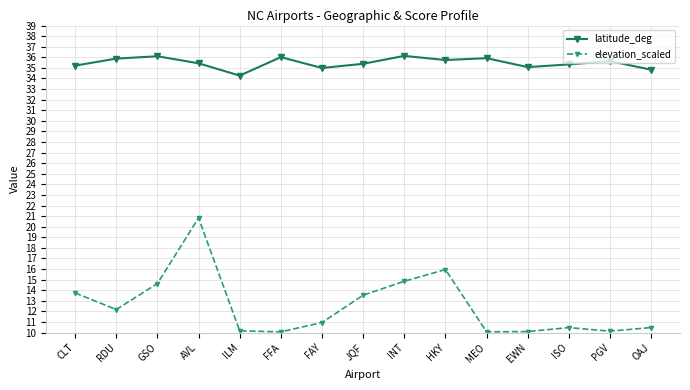

Is this an area chart (filled region under the line)?

No